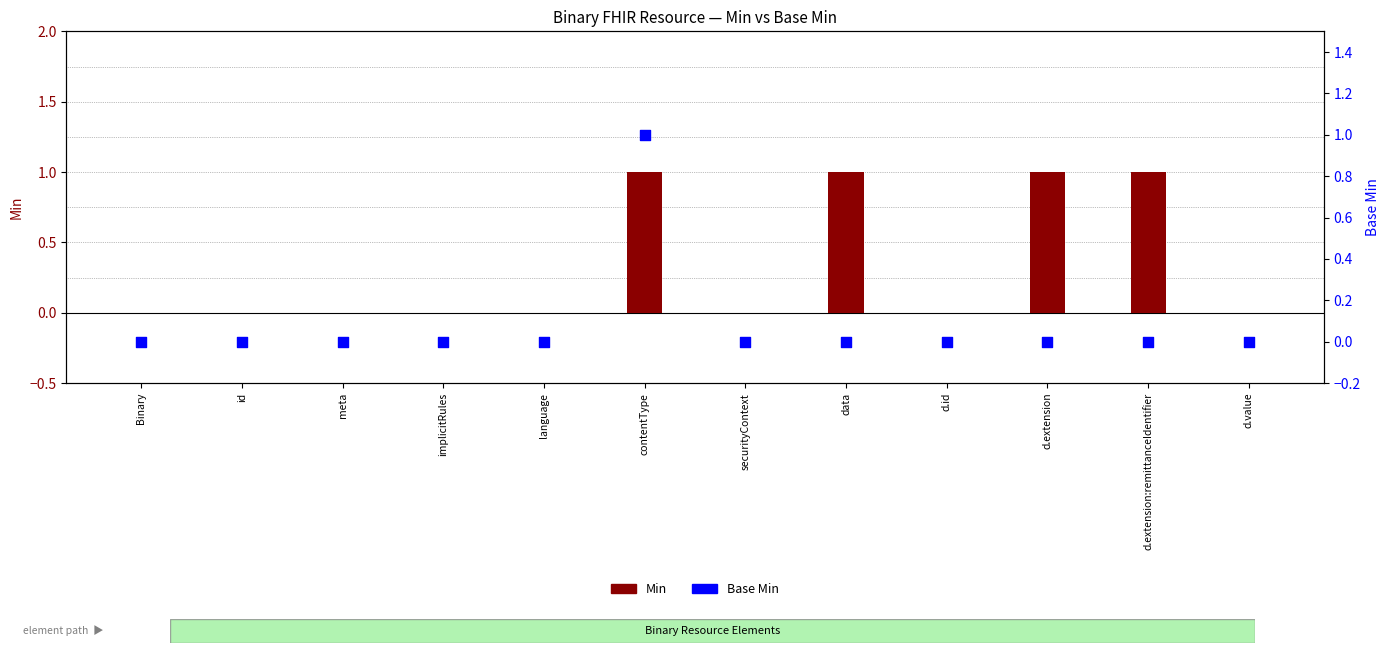

Which series has the largest total across all categories?

Min